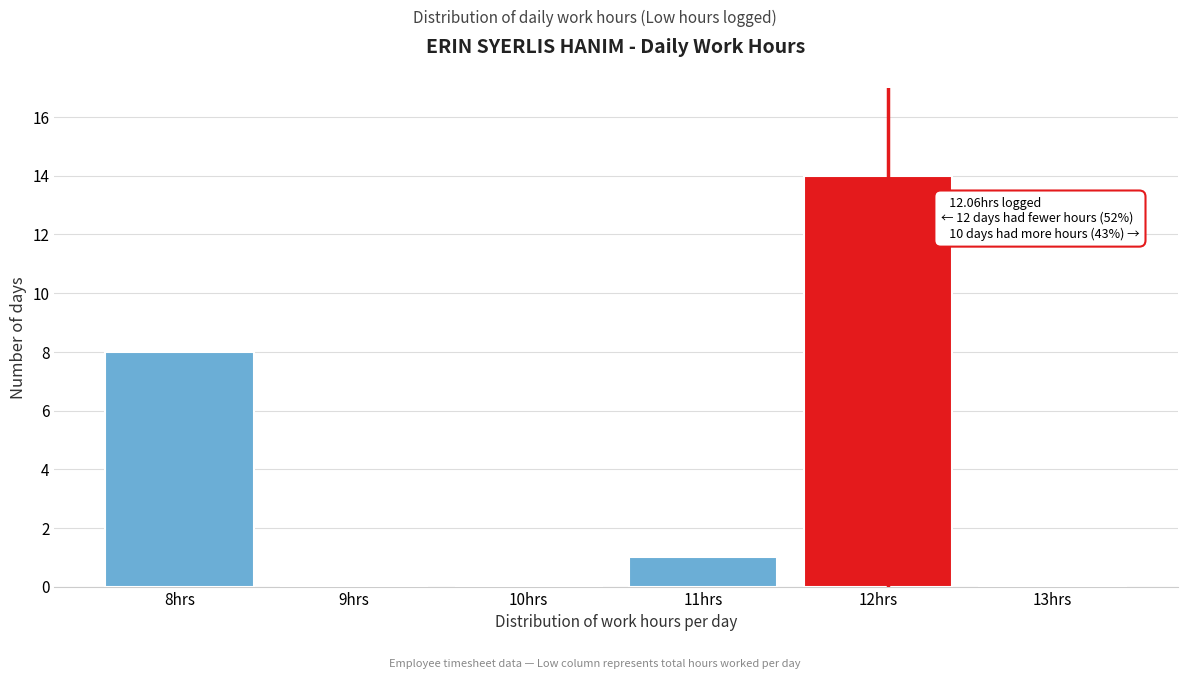

Over which range of the x-axis is the bar tallest?

11.5 to 12.5